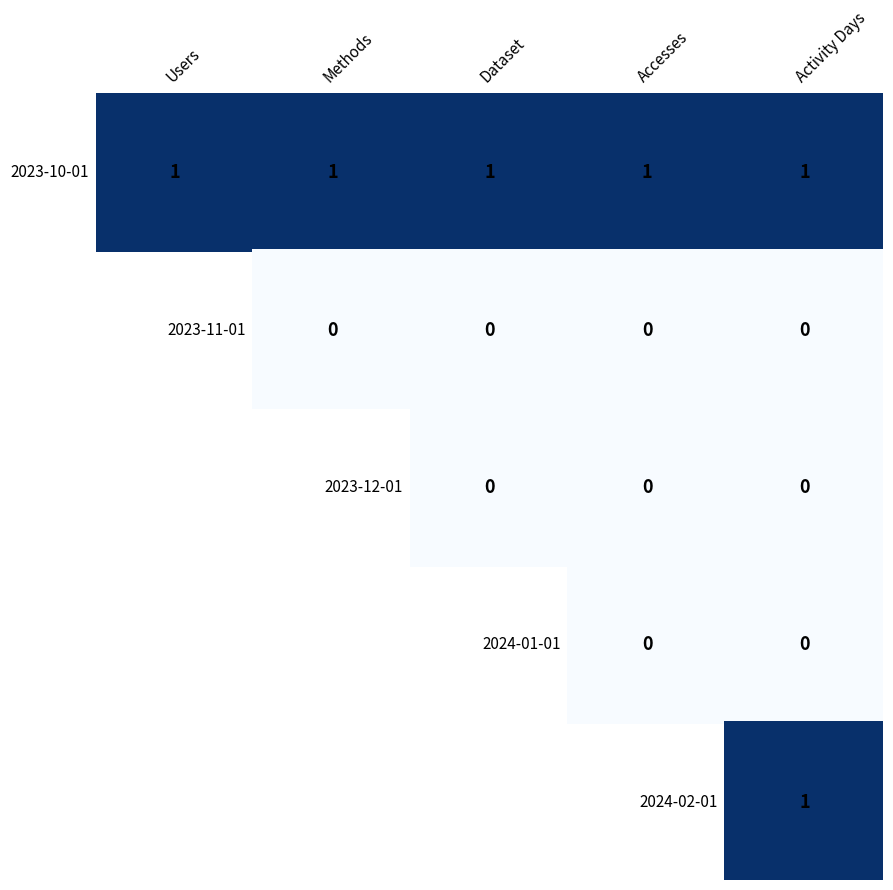

At how many categories does at least one series exceed 0?

5